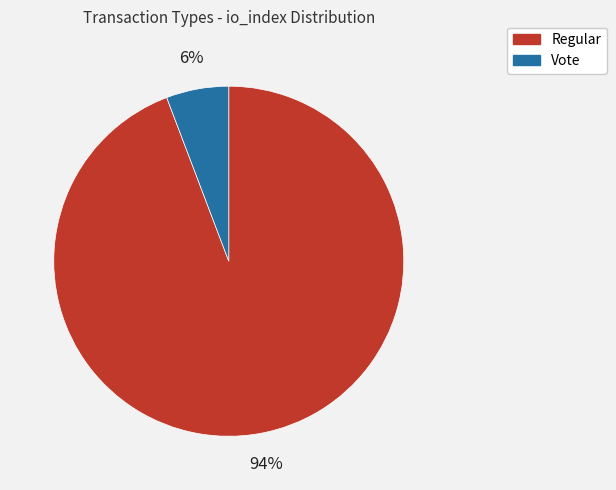

Count the number of slices in the pie.

2